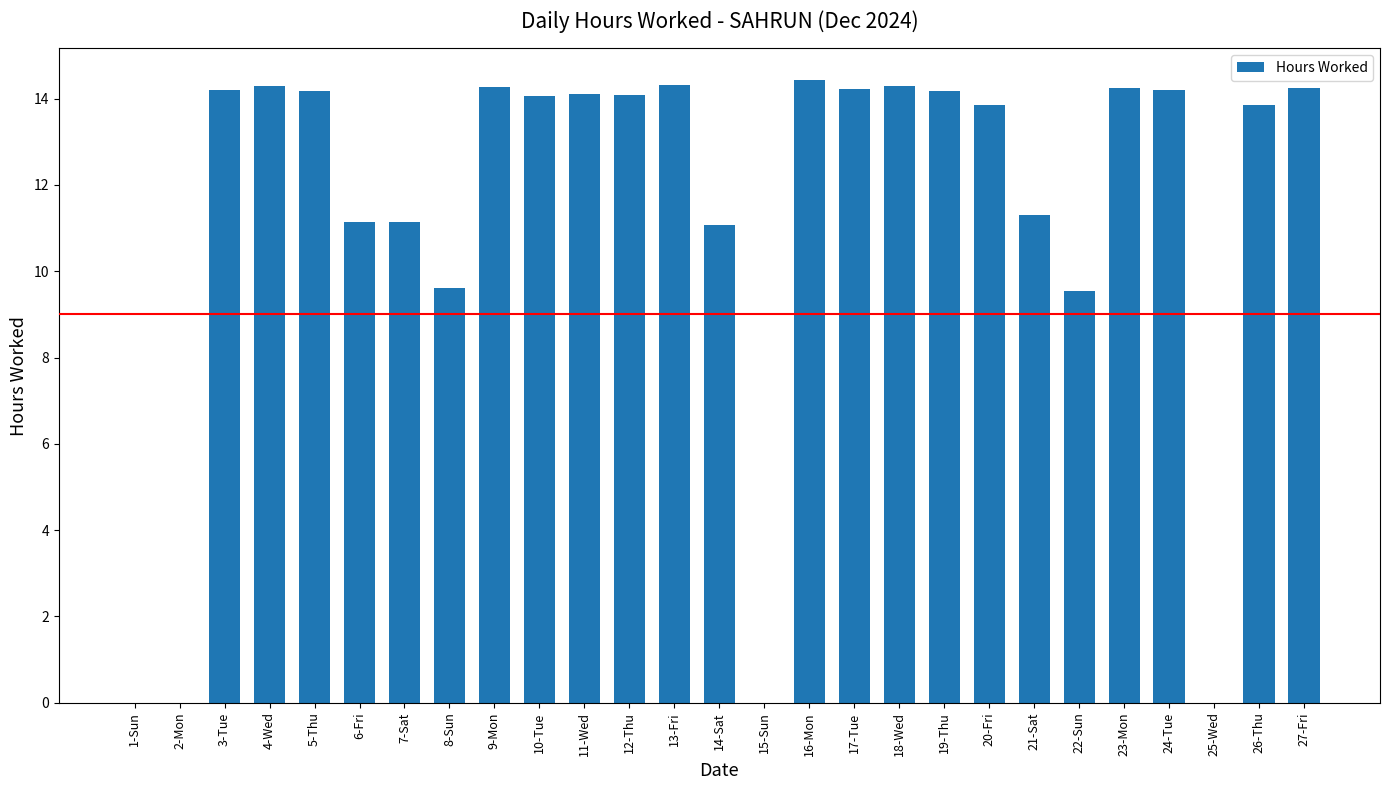

Between 27-Fri and 16-Mon, which is larger?

16-Mon